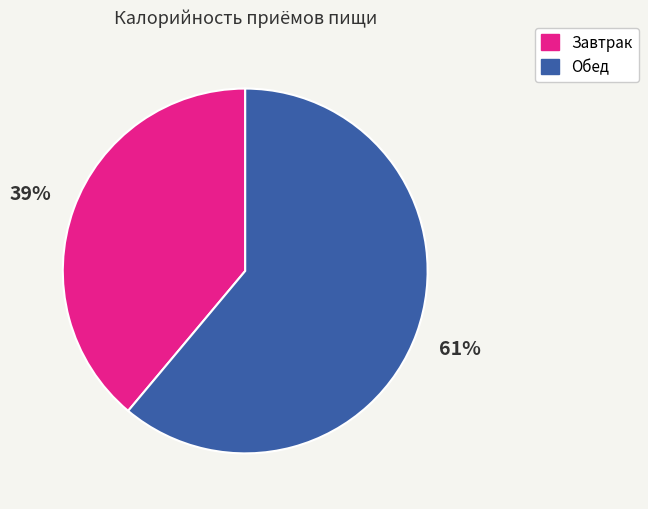

Does Завтрак represent more than half of the total?

No